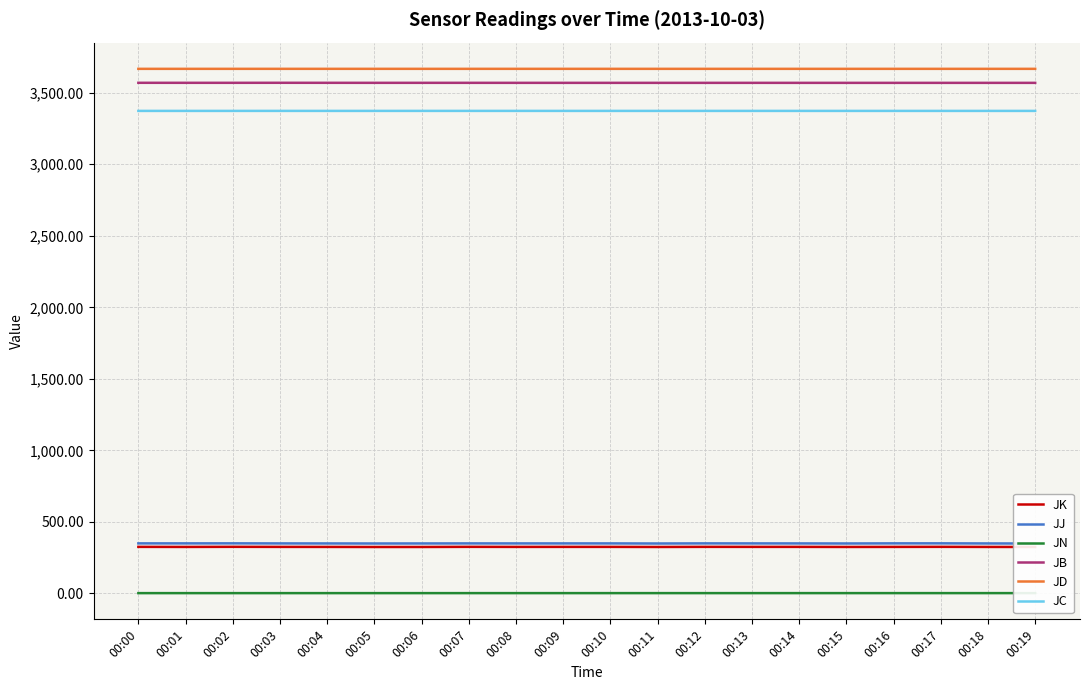

True or false: JK and JN cross at least once.

False